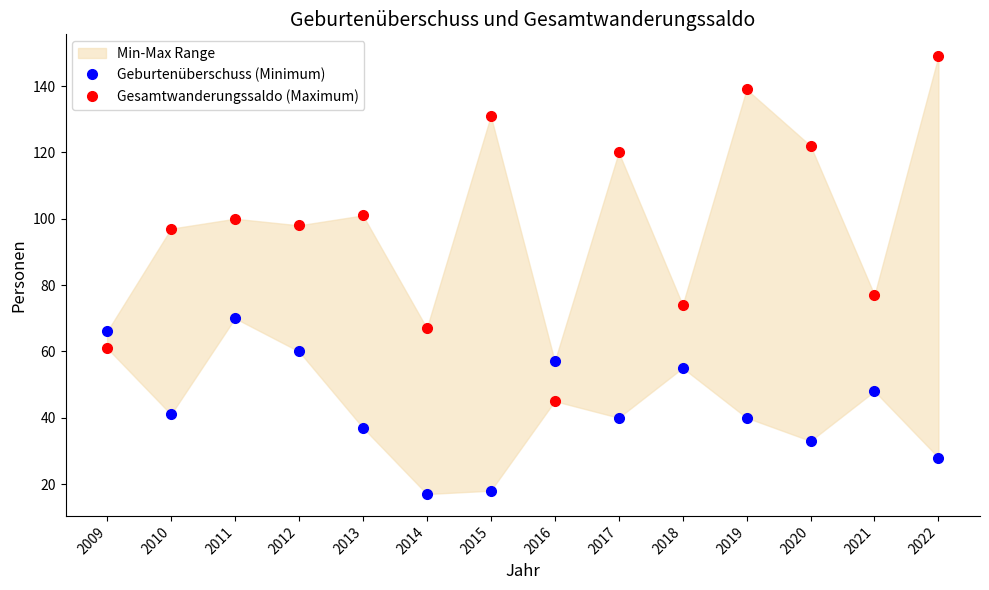

Between 2012 and 2013, which series saw the biggest shift?

Geburtenüberschuss (Minimum)